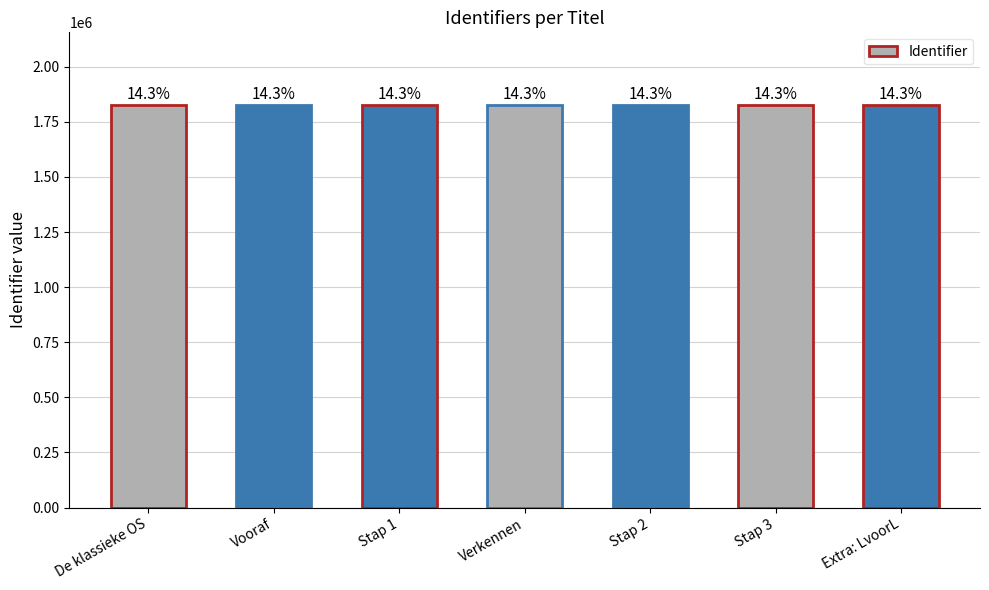

How many bars are there in total?

7